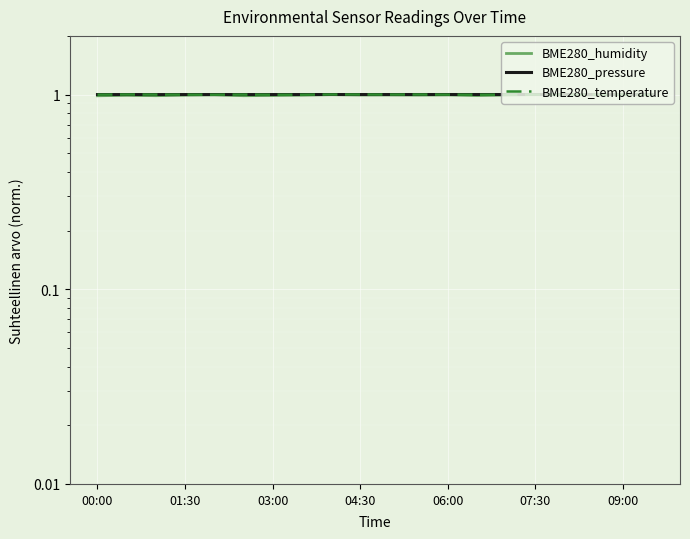

After their last crossing, which series has the higher values: BME280_temperature or BME280_humidity?

BME280_temperature